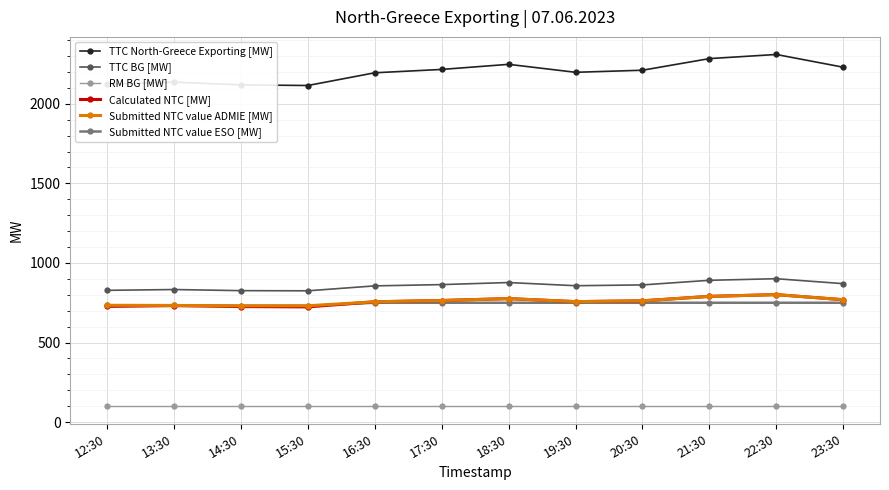

Which series has the largest range (max minus min)?

TTC North-Greece Exporting [MW]